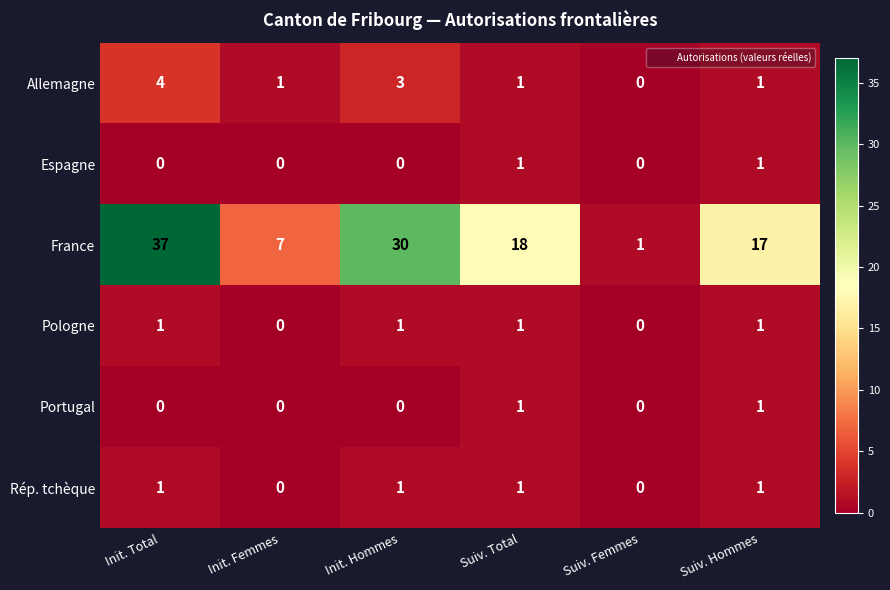

At which label does France first exceed 18?

Init. Total